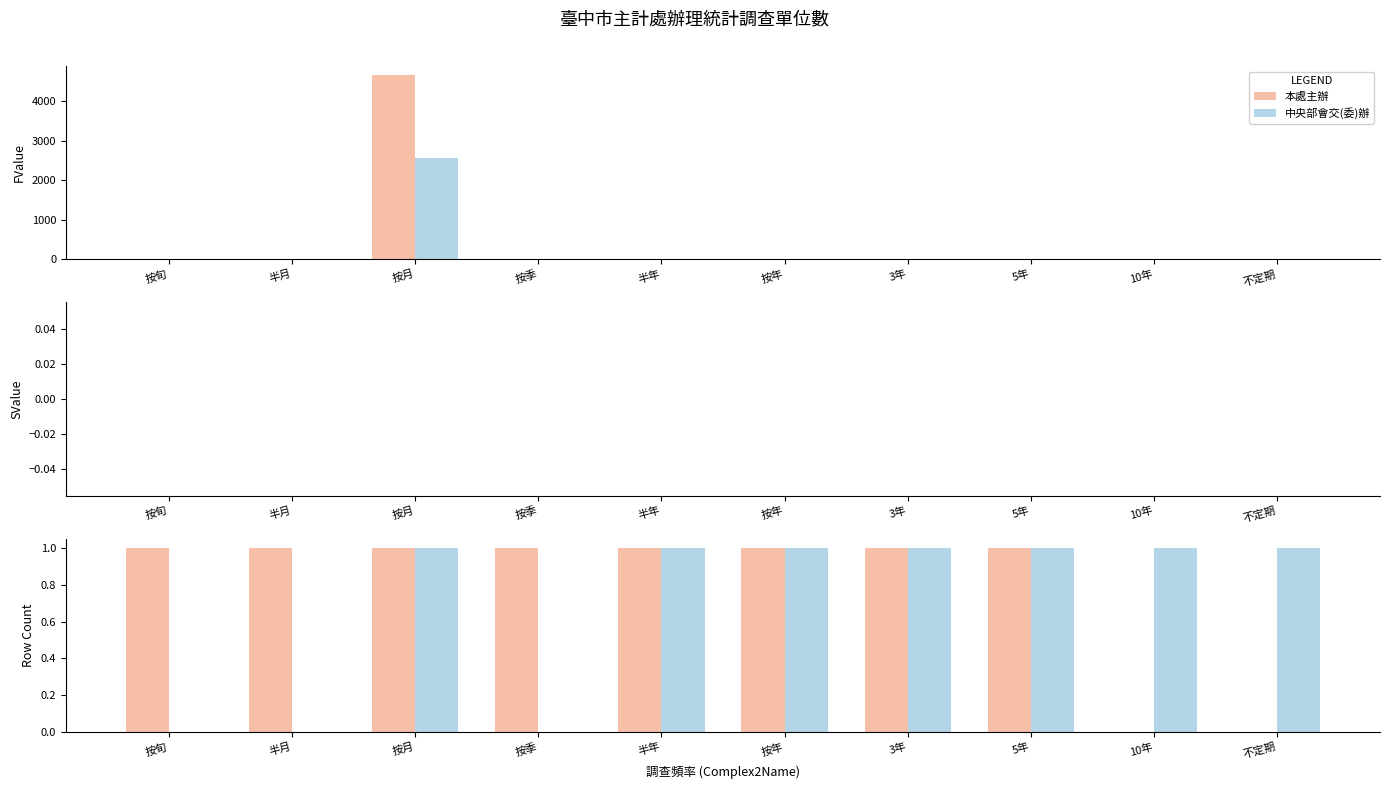

What is the total value across all series at 按旬?

1